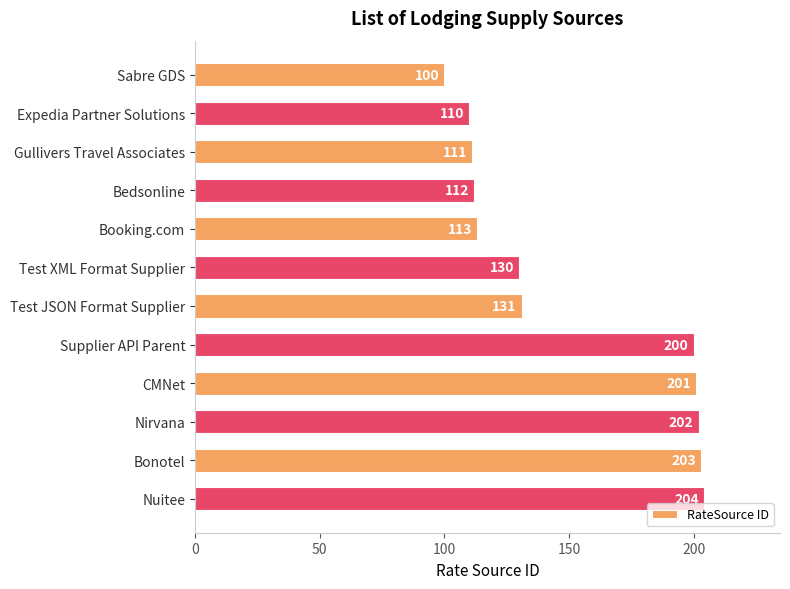

What value does the data have at Supplier API Parent, to the nearest 10?

200